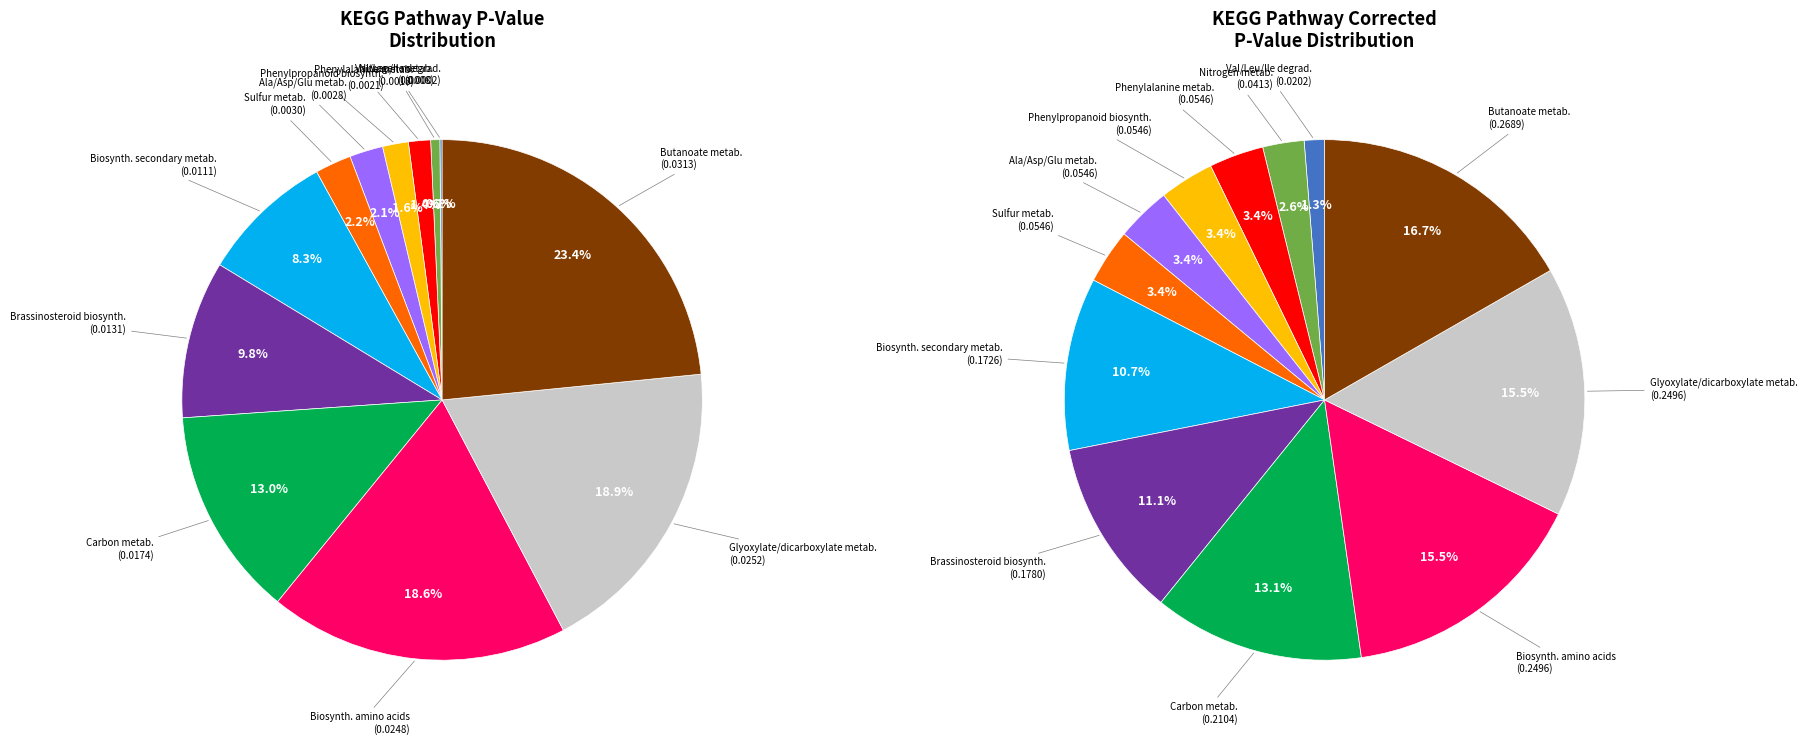

Count the number of slices in the pie.

12